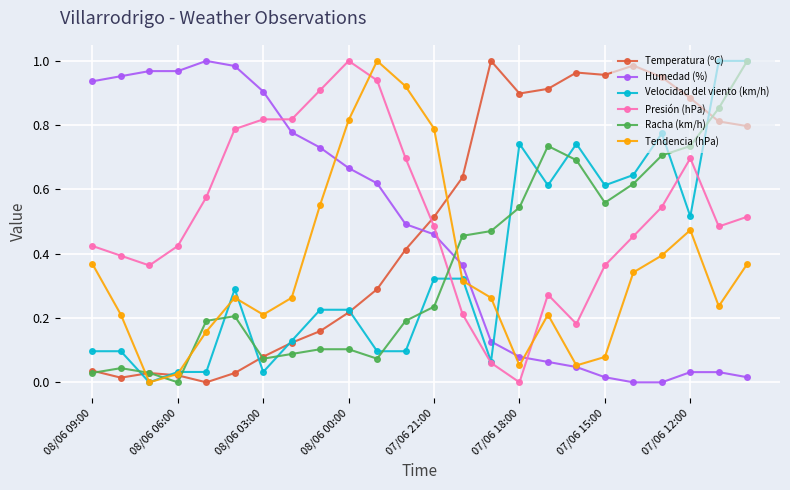

True or false: Tendencia (hPa) has more than 2 interior local peaks.

True